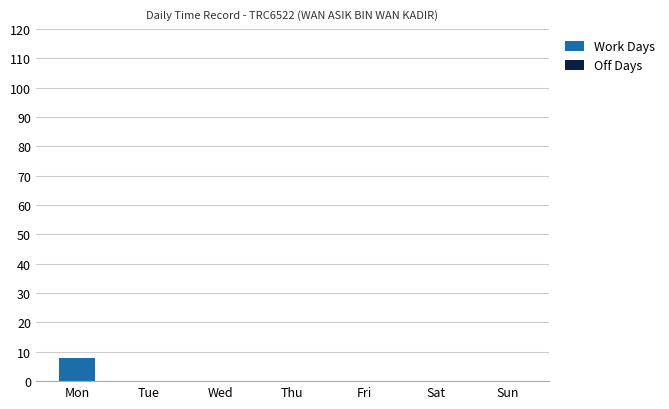

What is the change in value from Mon to Wed?

-8